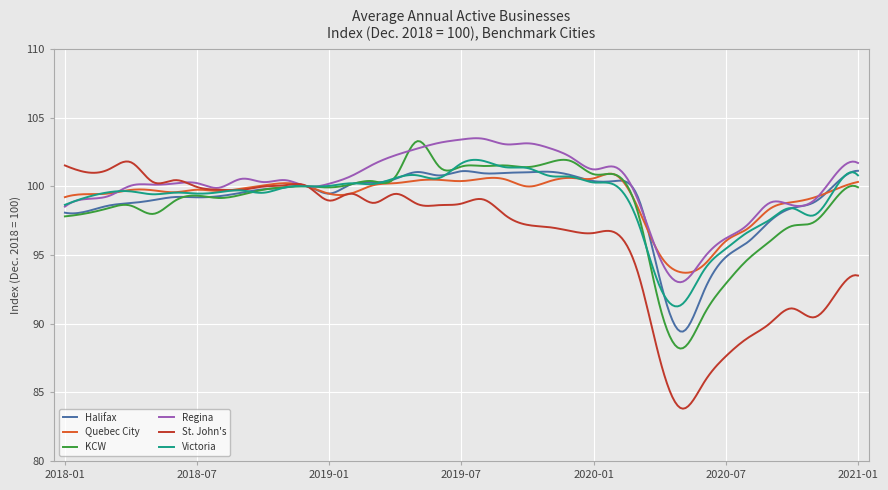

Which series has the widest spread of values?

St. John's